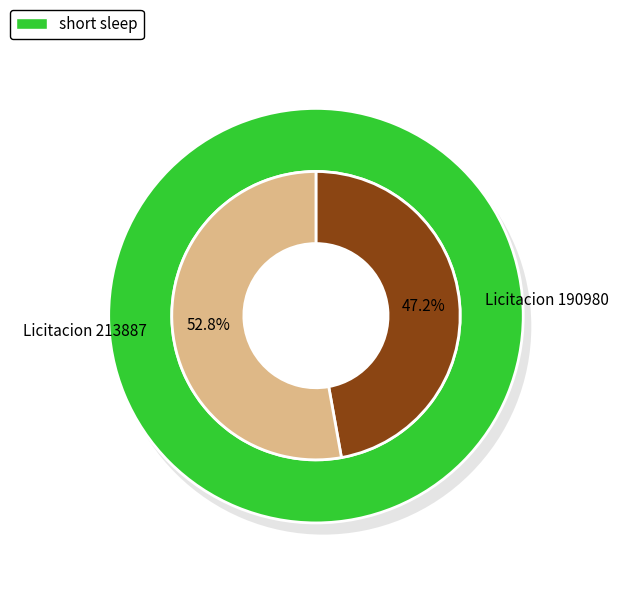

Which category has the smallest portion of the pie?

190980-maria-gloria-srl-13